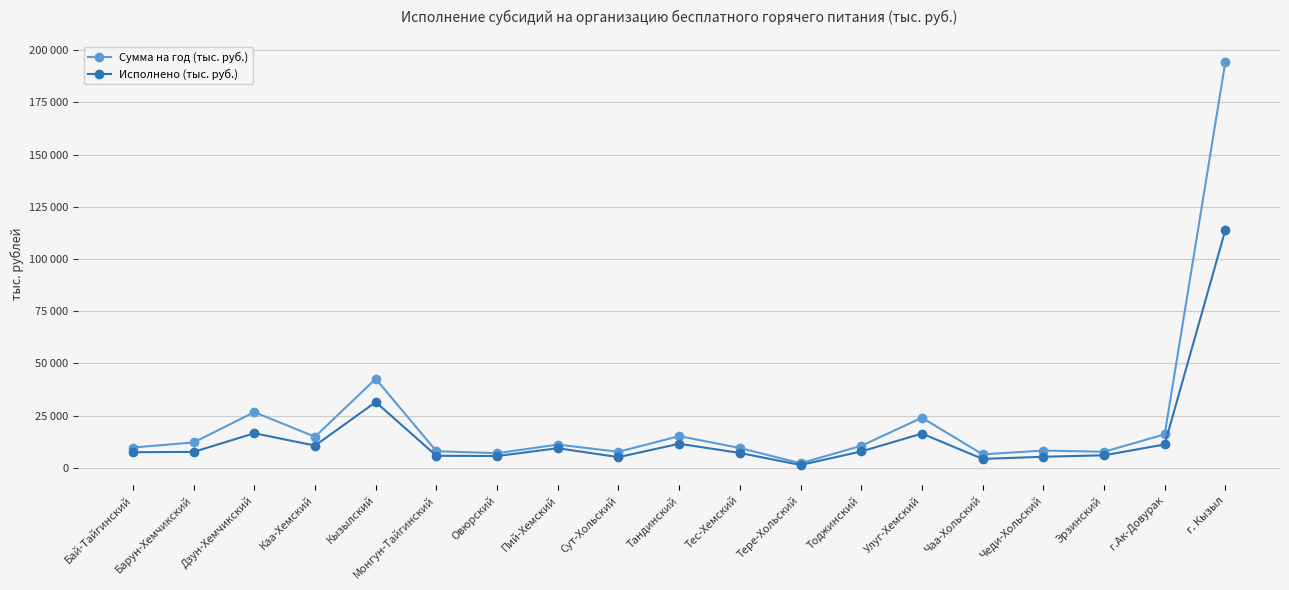

At Пий-Хемский, list the series in order from smallest to largest.

Исполнено (тыс. руб.), Сумма на год (тыс. руб.)